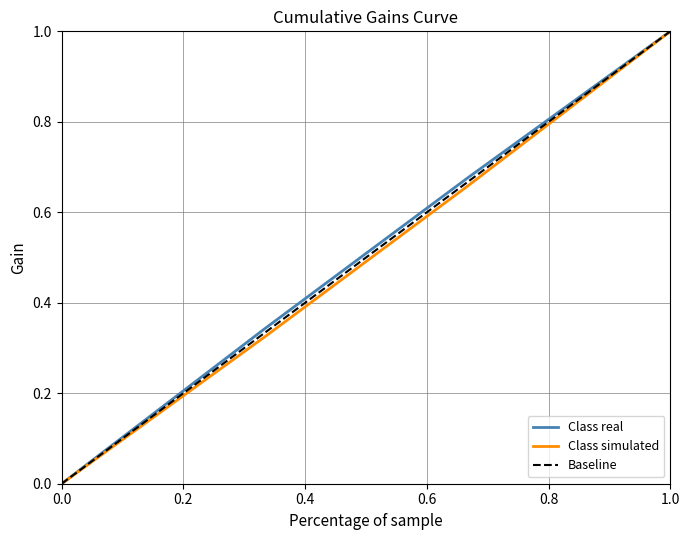

The value of Class simulated at 0.0 is 0.0. True or false?

True